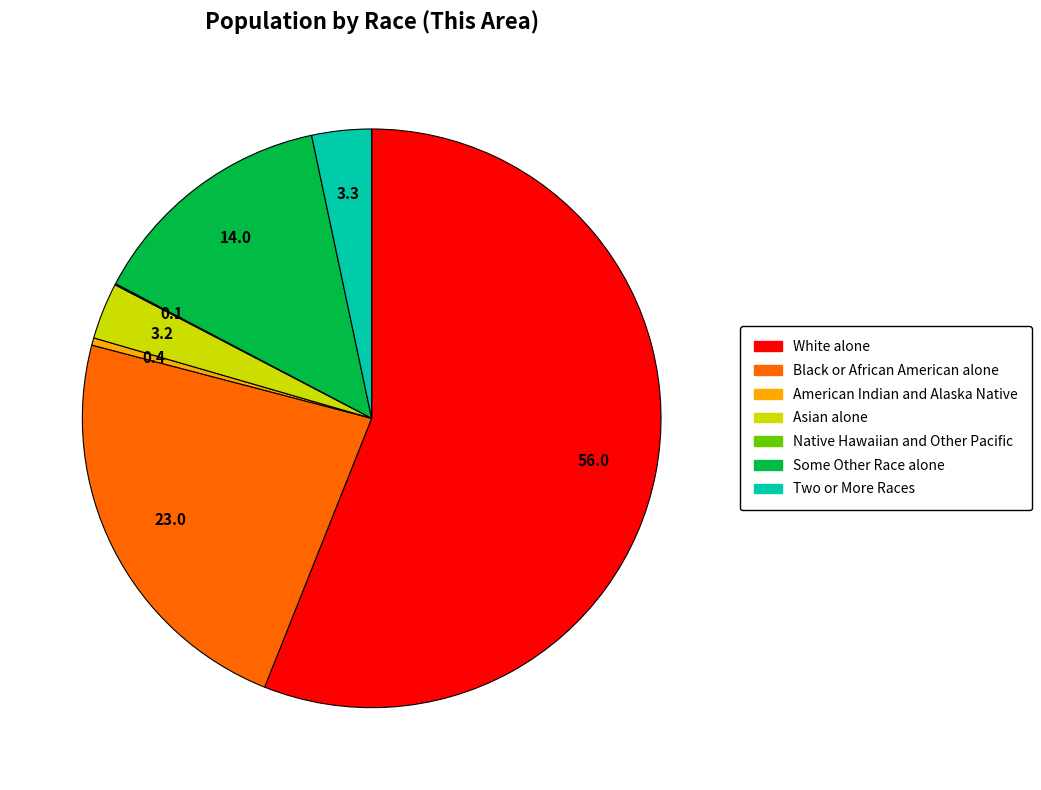

What is the ratio of the value at White alone to the value at Two or More Races?

16.8